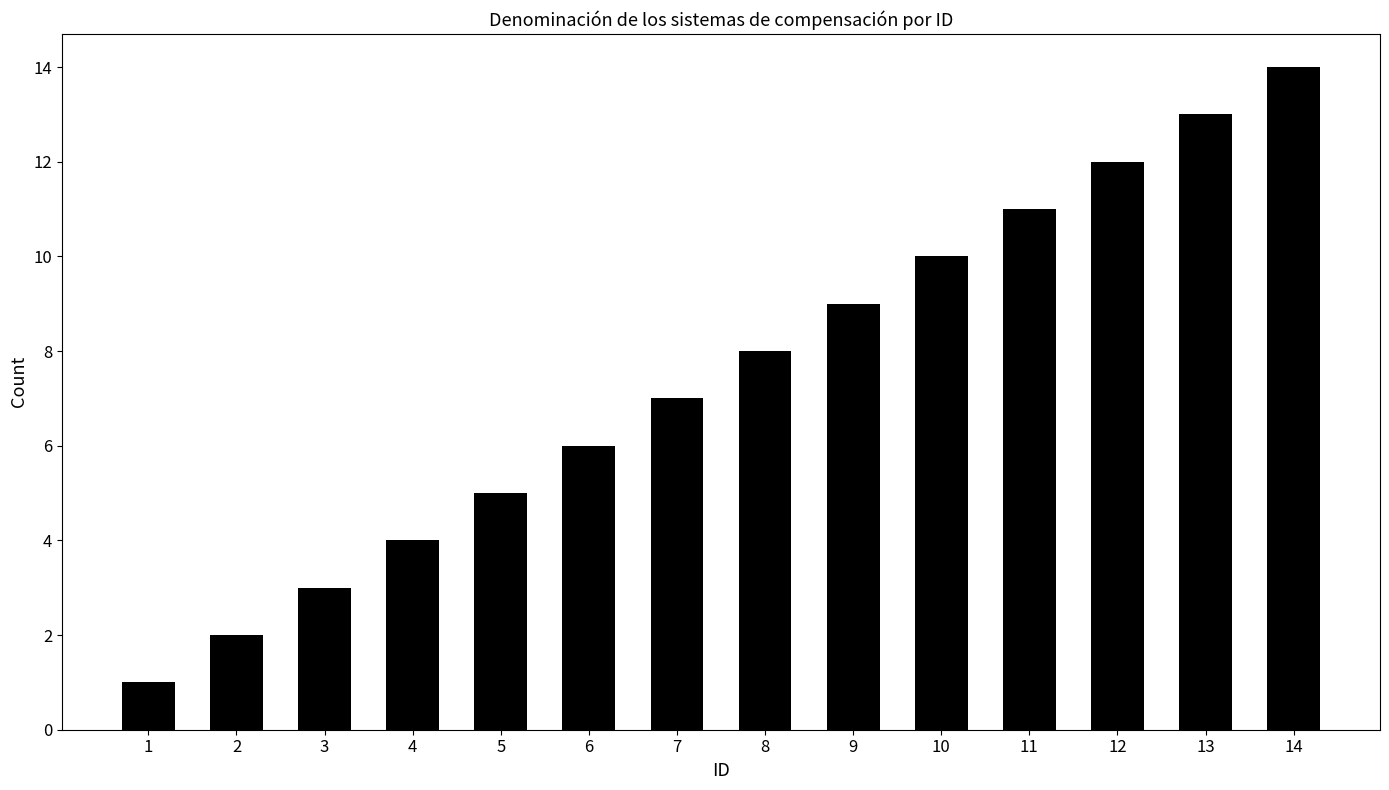

At which category does the chart reach its minimum across all series?

1